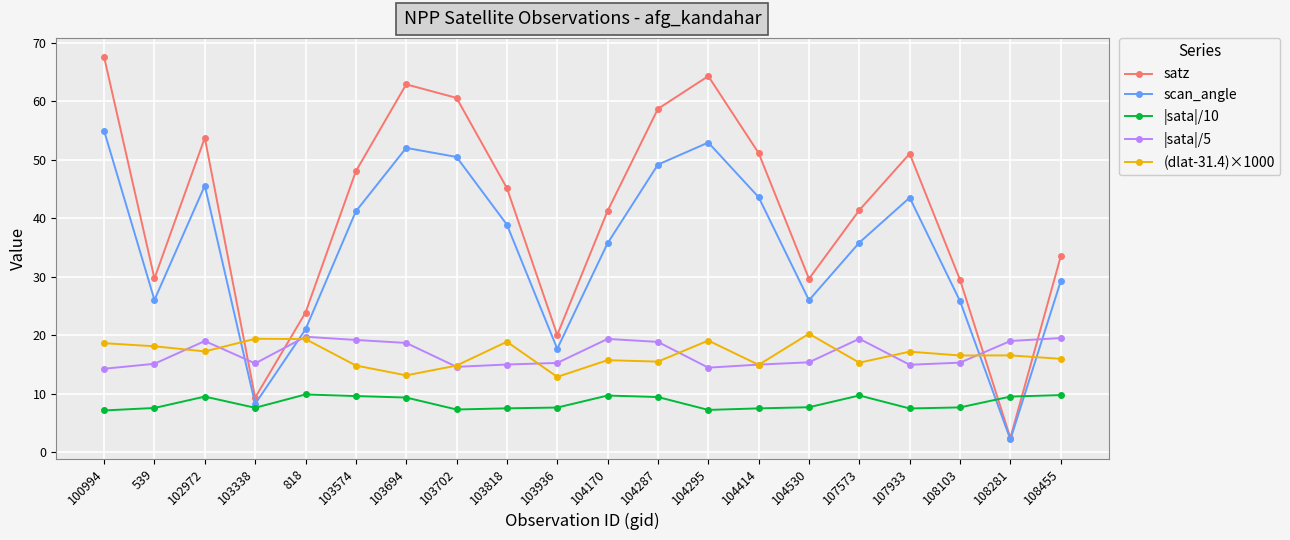

What is the maximum value for |sata|/5?

19.7